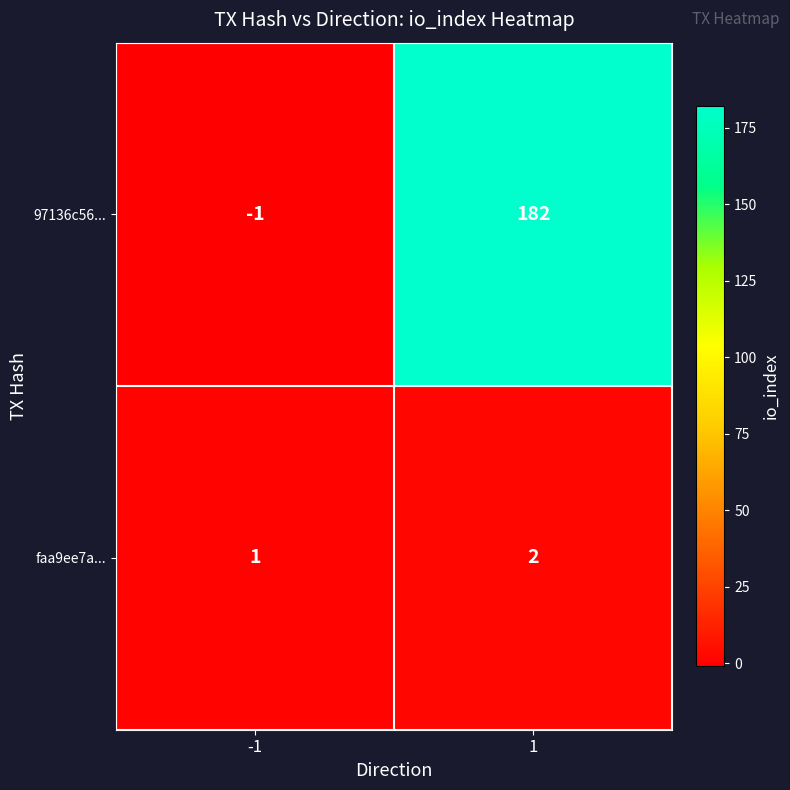

Count the number of data series in this chart.

2